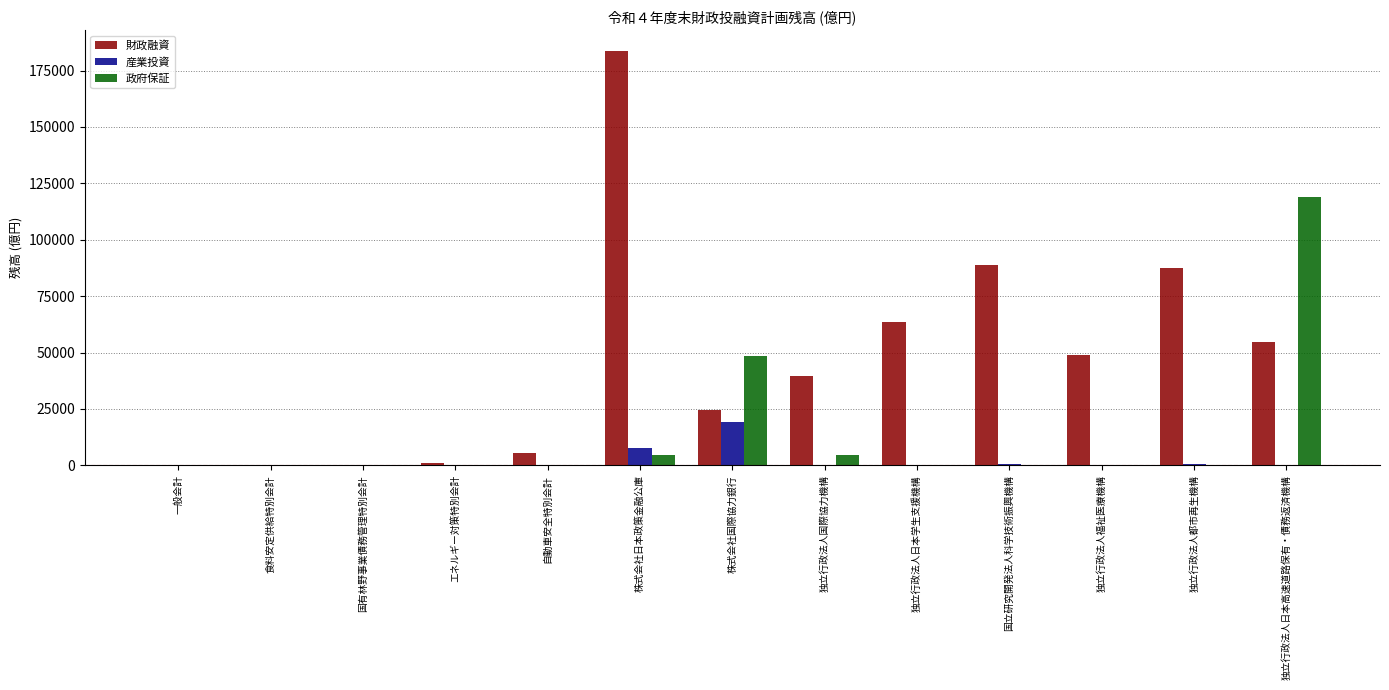

What is the highest value of the 財政融資 series?

183694